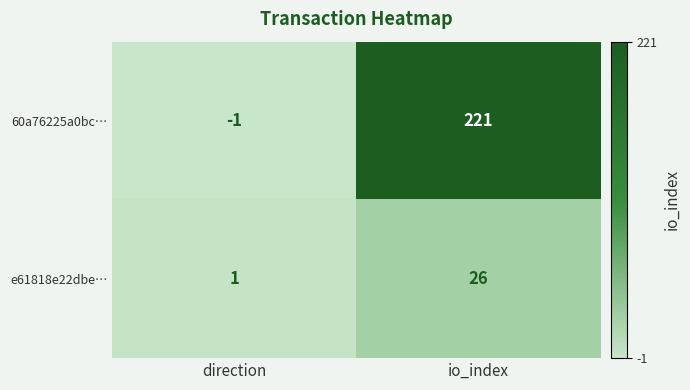

How many categories are shown in the chart?

2